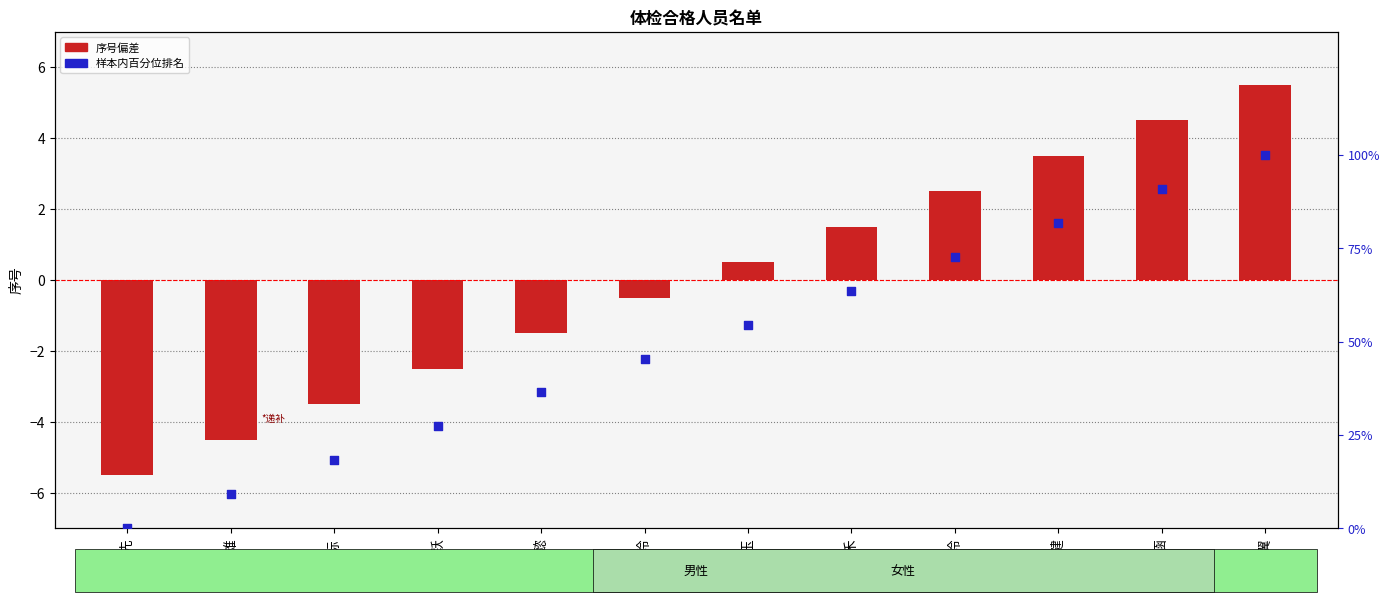

Approximately how many times larger is the value at 余东健 compared to 曾凌翼?

0.8